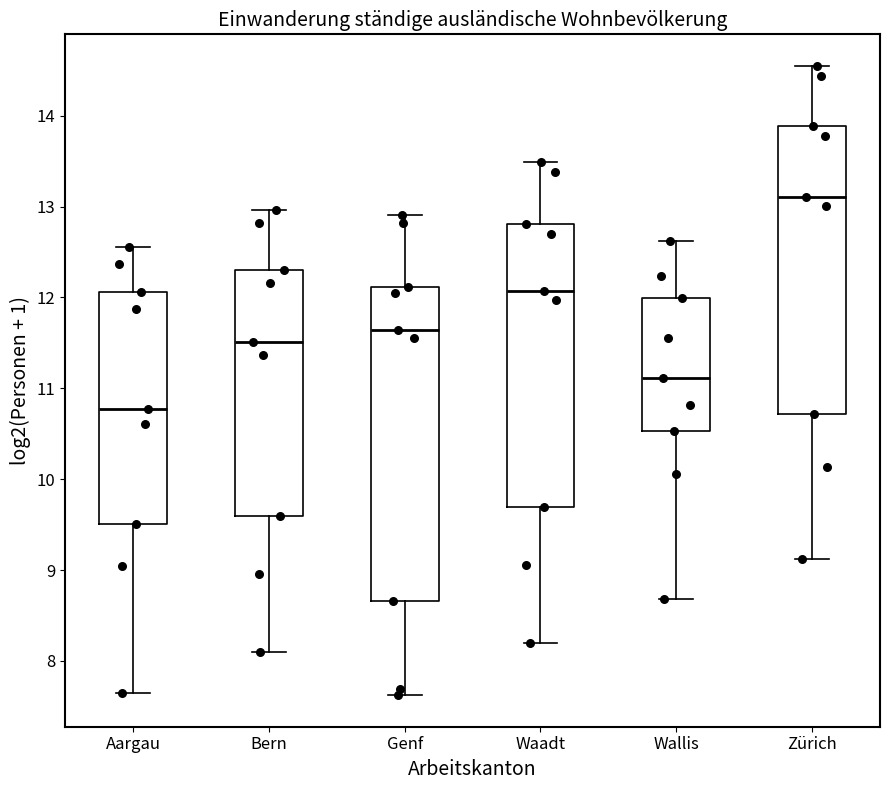

Reading left to right, transcribe this box plot: for each box, give where its median line is, the range the box spans, and where its two whiskers end, as read against the y-axis. The values are not printed on the chart, so give them approximately, as read against the axis.

Aargau: median 10.8, box 9.5 to 12.1, whiskers 7.6 to 12.6
Bern: median 11.5, box 9.6 to 12.3, whiskers 8.1 to 13.0
Genf: median 11.6, box 8.7 to 12.1, whiskers 7.6 to 12.9
Waadt: median 12.1, box 9.7 to 12.8, whiskers 8.2 to 13.5
Wallis: median 11.1, box 10.5 to 12.0, whiskers 8.7 to 12.6
Zürich: median 13.1, box 10.7 to 13.9, whiskers 9.1 to 14.5